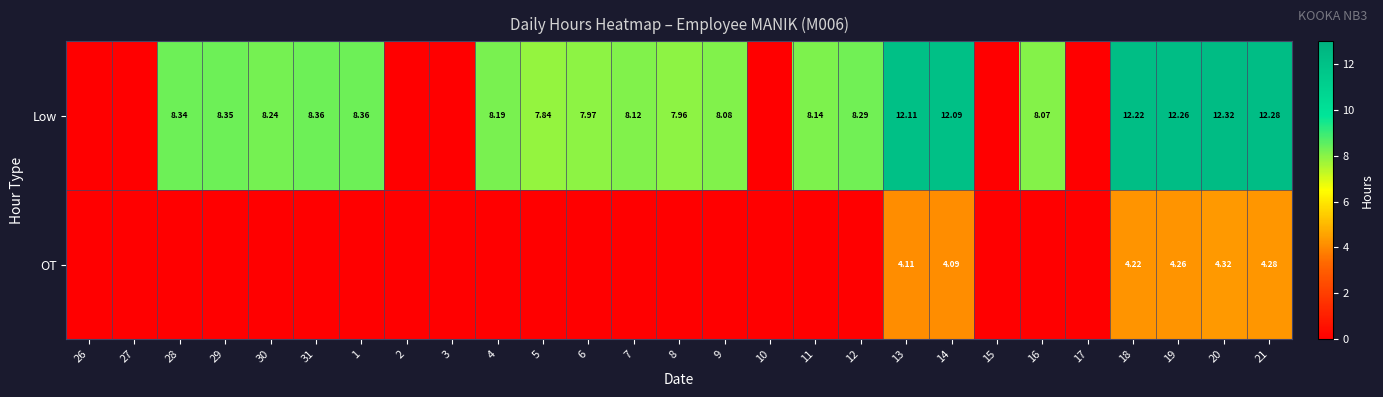

List the labels in order of OT value, largest first.

20, 21, 19, 18, 13, 14, 26, 27, 28, 29, 30, 31, 1, 2, 3, 4, 5, 6, 7, 8, 9, 10, 11, 12, 15, 16, 17